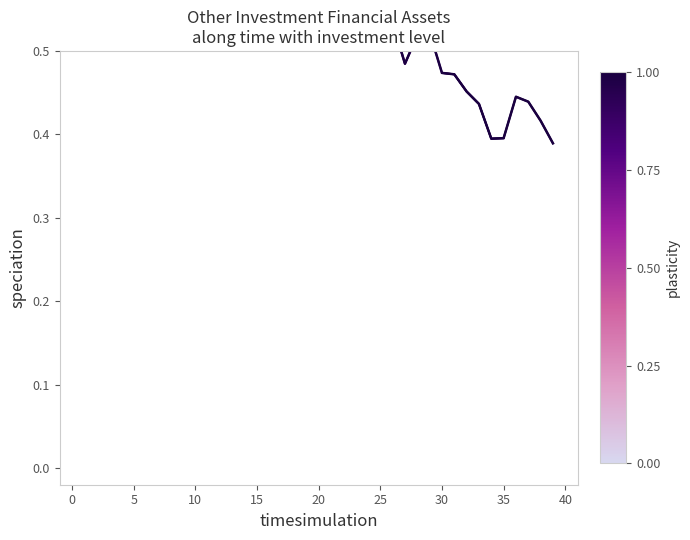

Does the chart have visible grid lines?

No